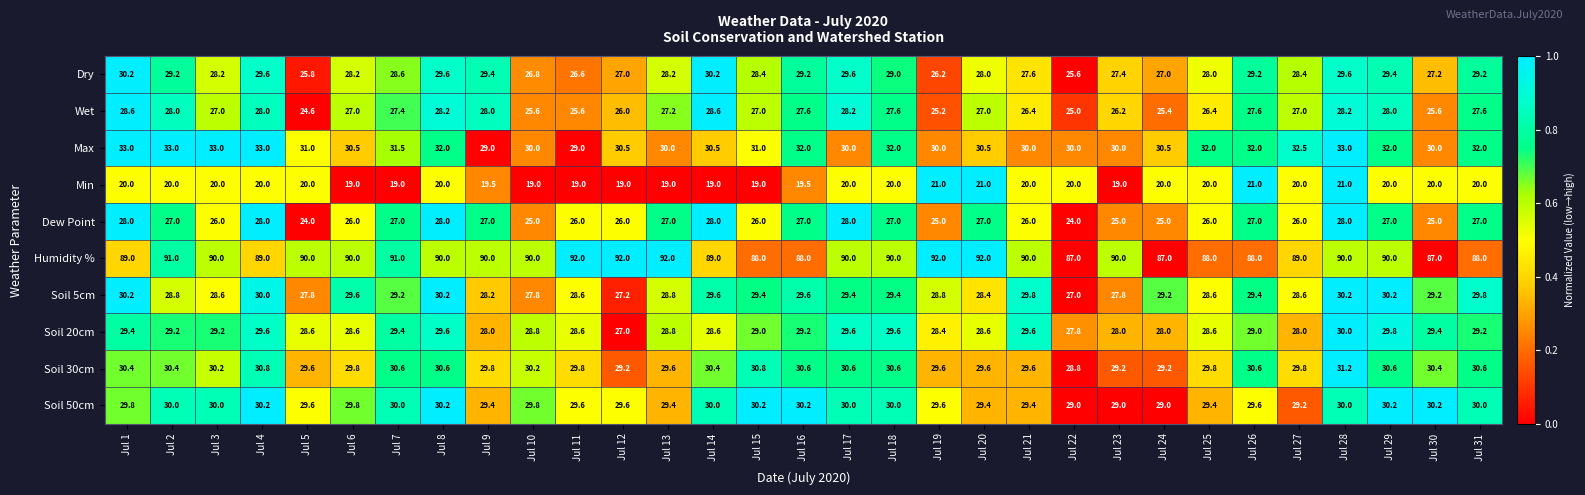

Where does the Dew Point series first go above 27?

Jul 1